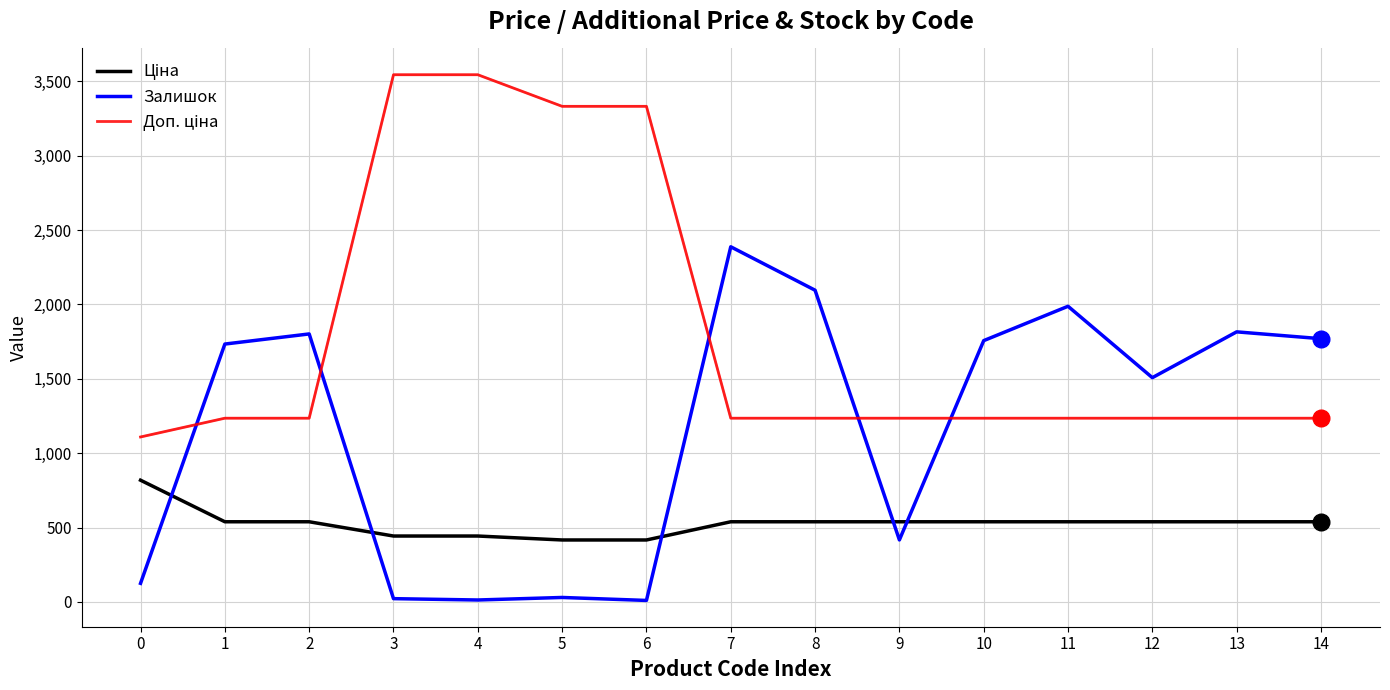

What is the total value across all series at 9?

2191.4